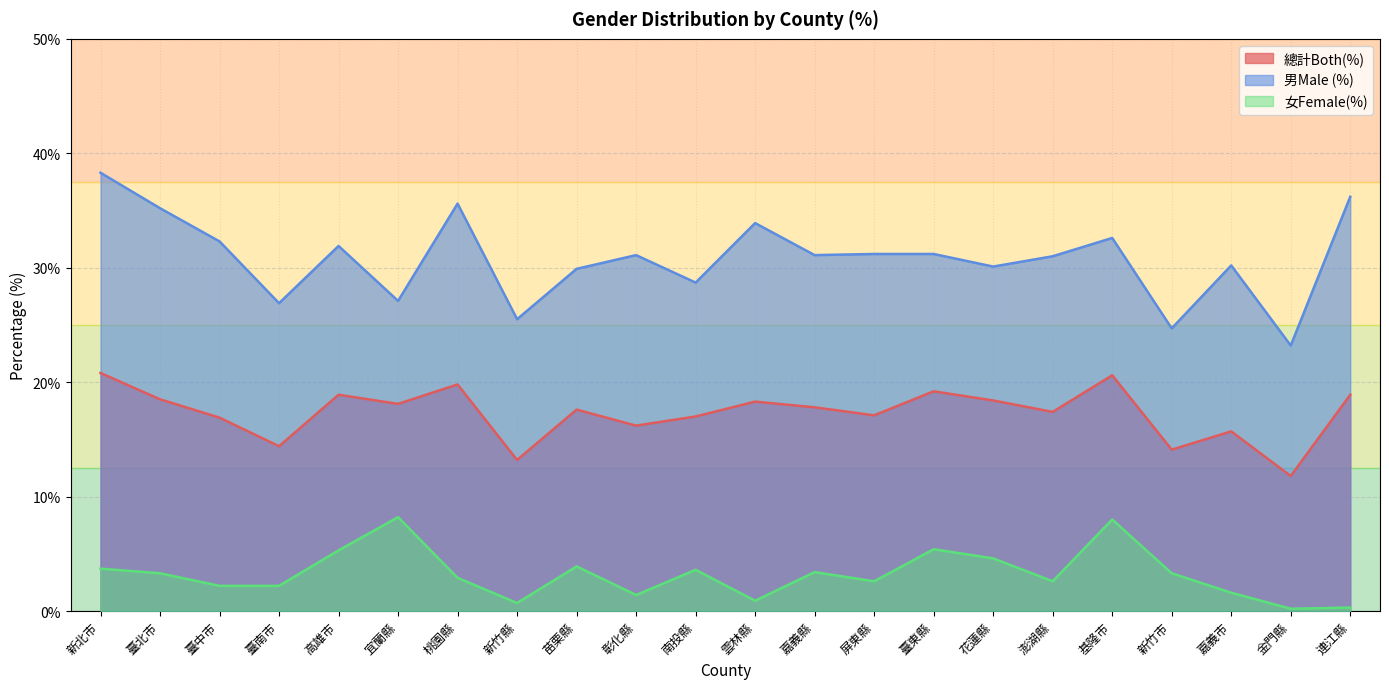

What is the minimum value shown in the chart?

0.2